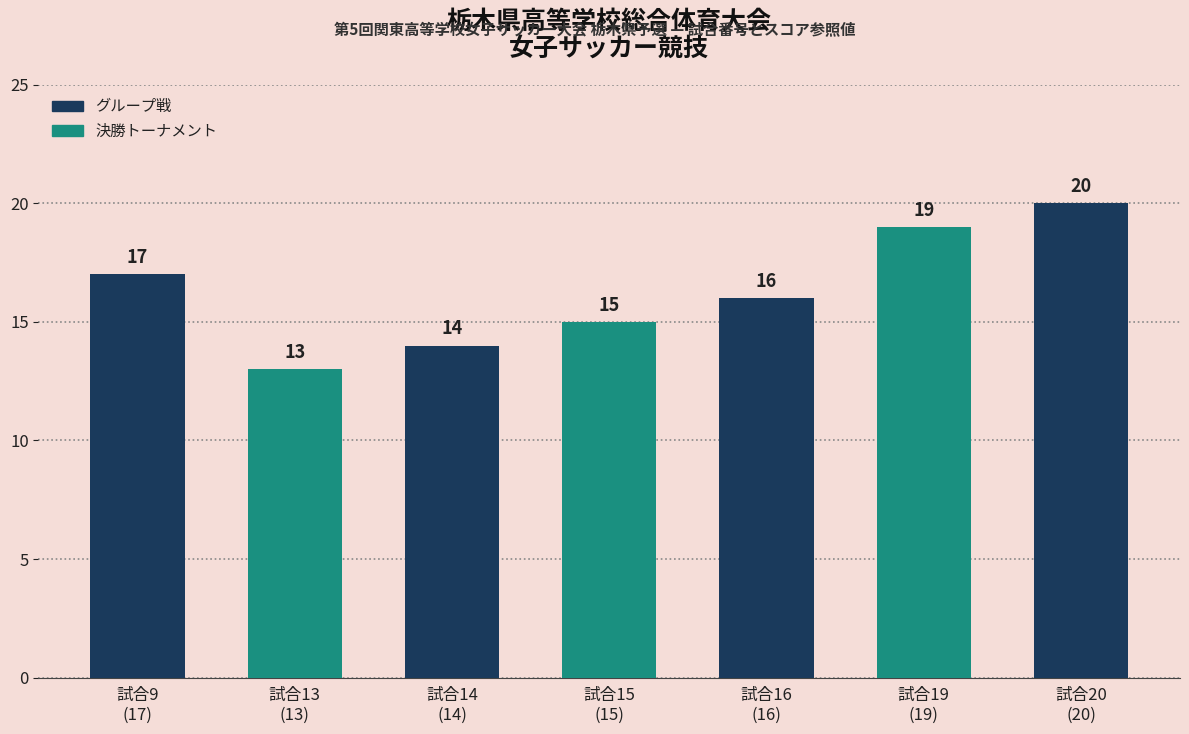

The value at 試合19
(19) is 19. True or false?

True